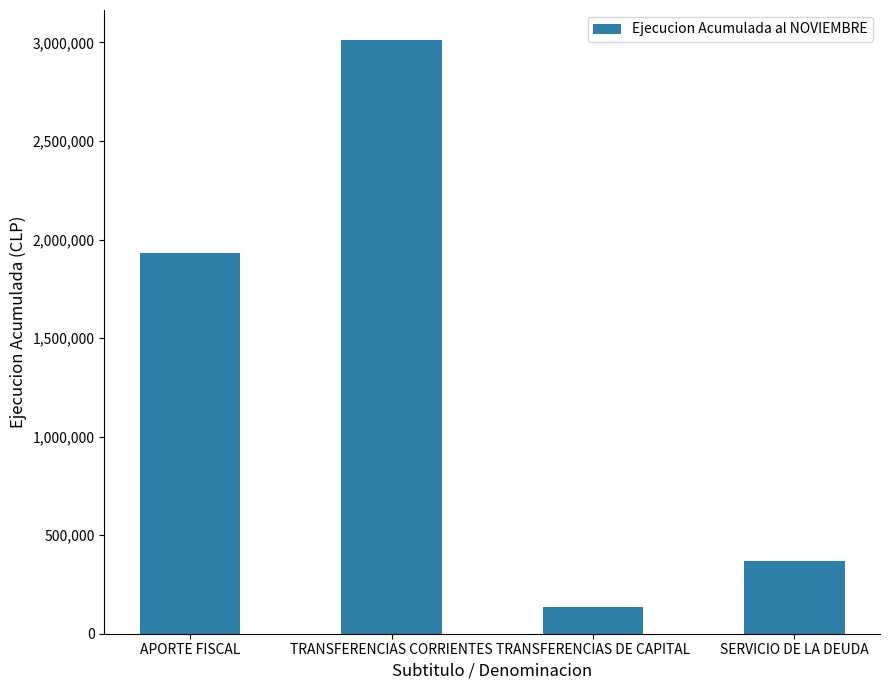

Which category has the lowest value across all series?

TRANSFERENCIAS DE CAPITAL